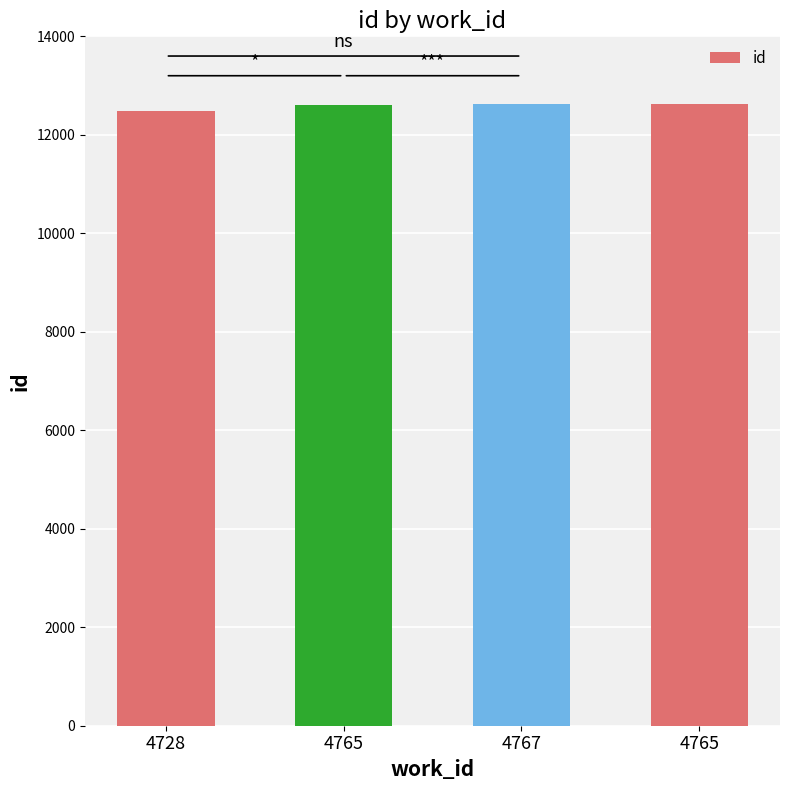

What is the label of the 4th bar from the right?

4728